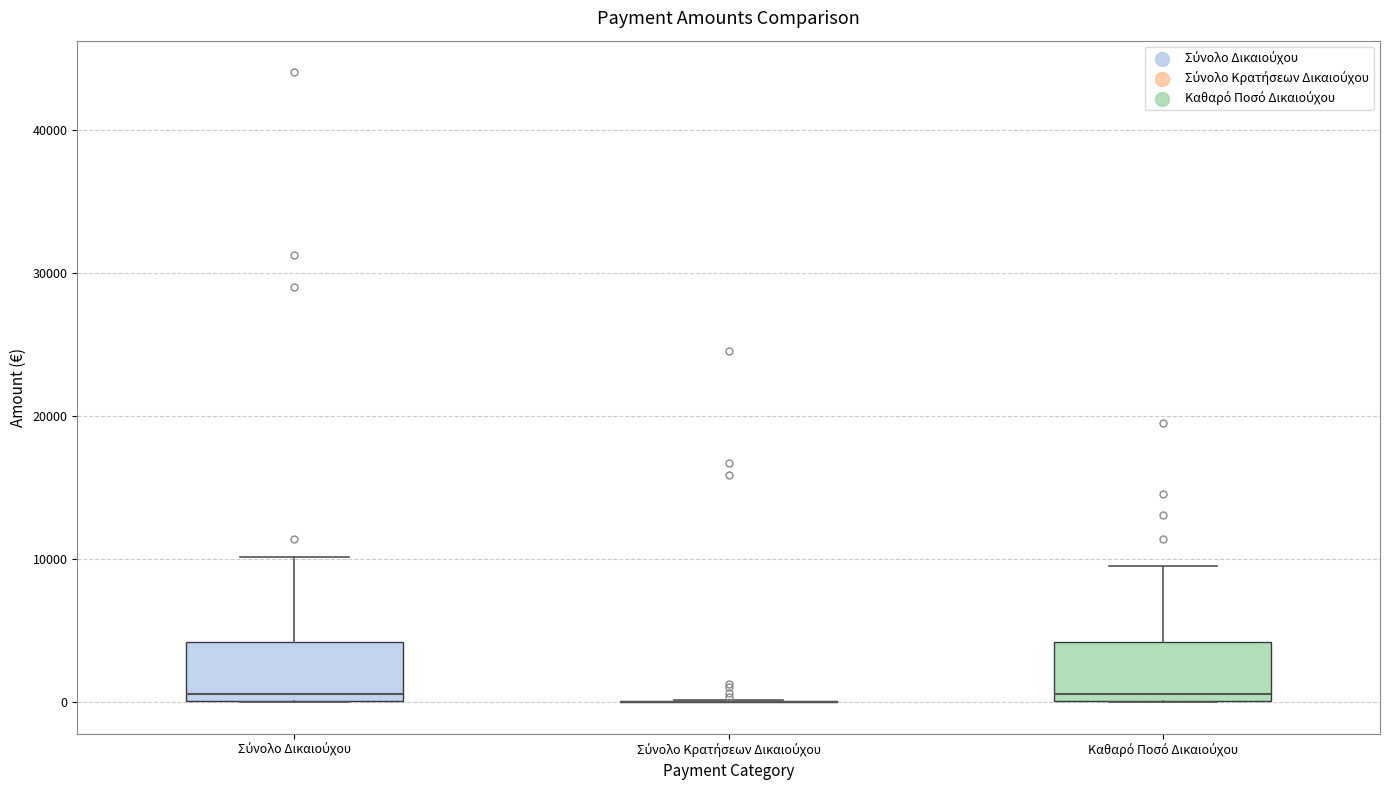

Reading left to right, transcribe this box plot: for each box, give where its median line is, the range the box spans, and where its two whiskers end, as read against the y-axis. The values are not printed on the chart, so give them approximately, as read against the axis.

Σύνολο Δικαιούχου: median 1000, box 0 to 4000, whiskers 0 to 10000
Σύνολο Κρατήσεων Δικαιούχου: box collapsed to a line at 0, whiskers 0 to 0
Καθαρό Ποσό Δικαιούχου: median 1000, box 0 to 4000, whiskers 0 to 9000